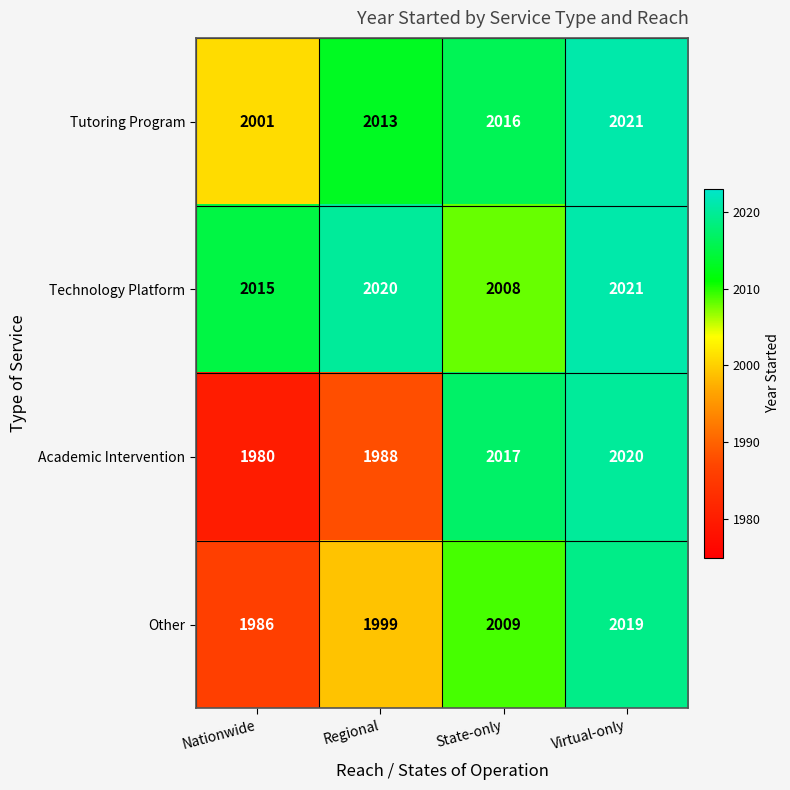

Reading right to left, list all the values displayed in this chart.

Tutoring Program: Virtual-only=2021	State-only=2016	Regional=2013	Nationwide=2001
Technology Platform: Virtual-only=2021	State-only=2008	Regional=2020	Nationwide=2015
Academic Intervention: Virtual-only=2020	State-only=2017	Regional=1988	Nationwide=1980
Other: Virtual-only=2019	State-only=2009	Regional=1999	Nationwide=1986